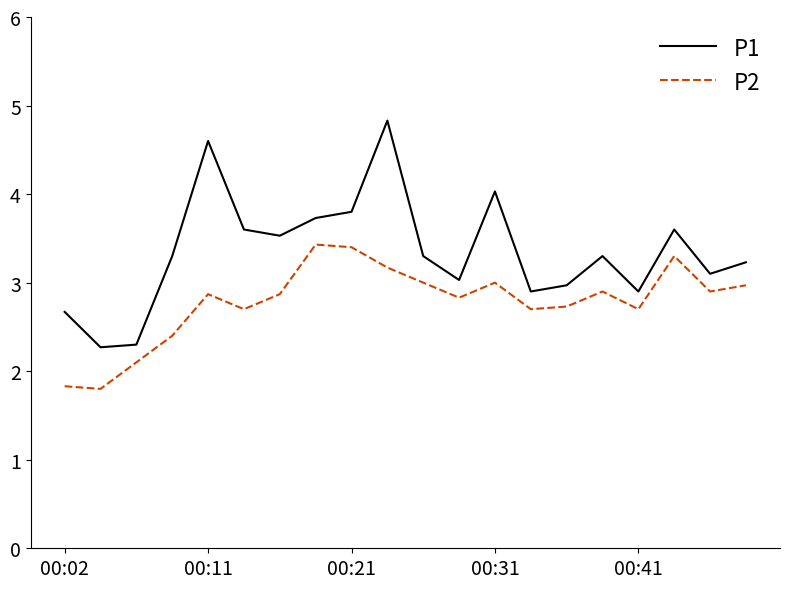

What is the lowest value of the P1 series?

2.3